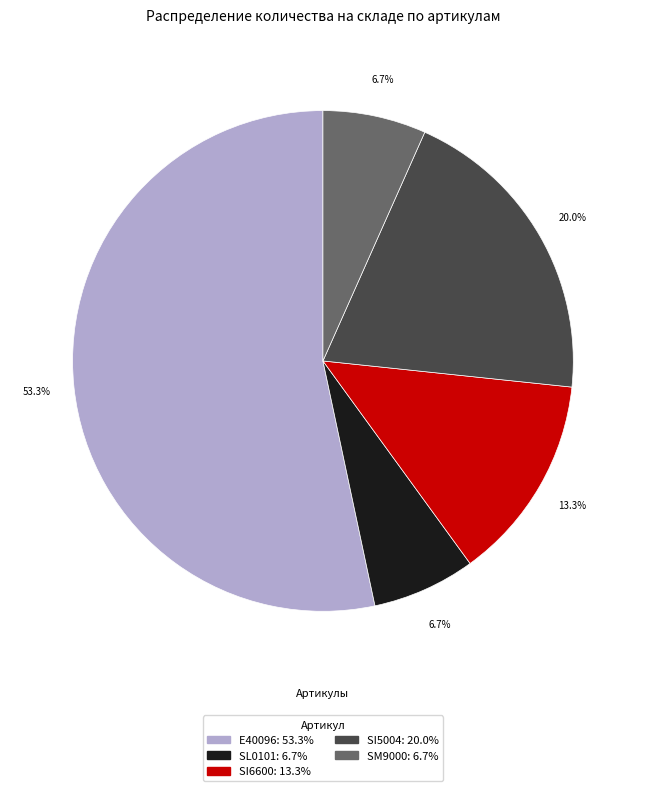

Approximately how many times larger is the value at SM9000 compared to SI5004?

0.3